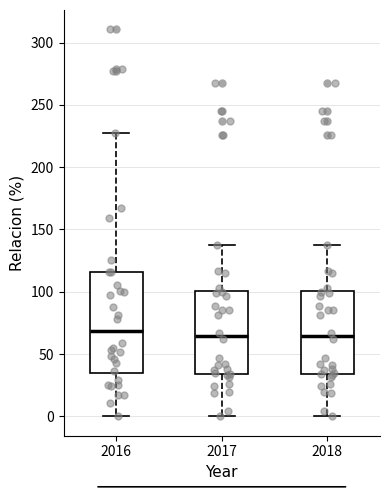

Reading left to right, transcribe this box plot: for each box, give where its median line is, the range the box spans, and where its two whiskers end, as read against the y-axis. The values are not printed on the chart, so give them approximately, as read against the axis.

2016: median 70, box 35 to 115, whiskers 0 to 230
2017: median 65, box 35 to 100, whiskers 0 to 140
2018: median 65, box 35 to 100, whiskers 0 to 140